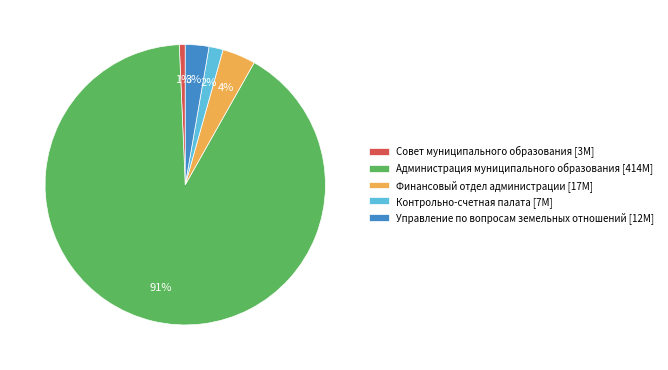

Which category has the biggest portion of the pie?

Администрация муниципального образования